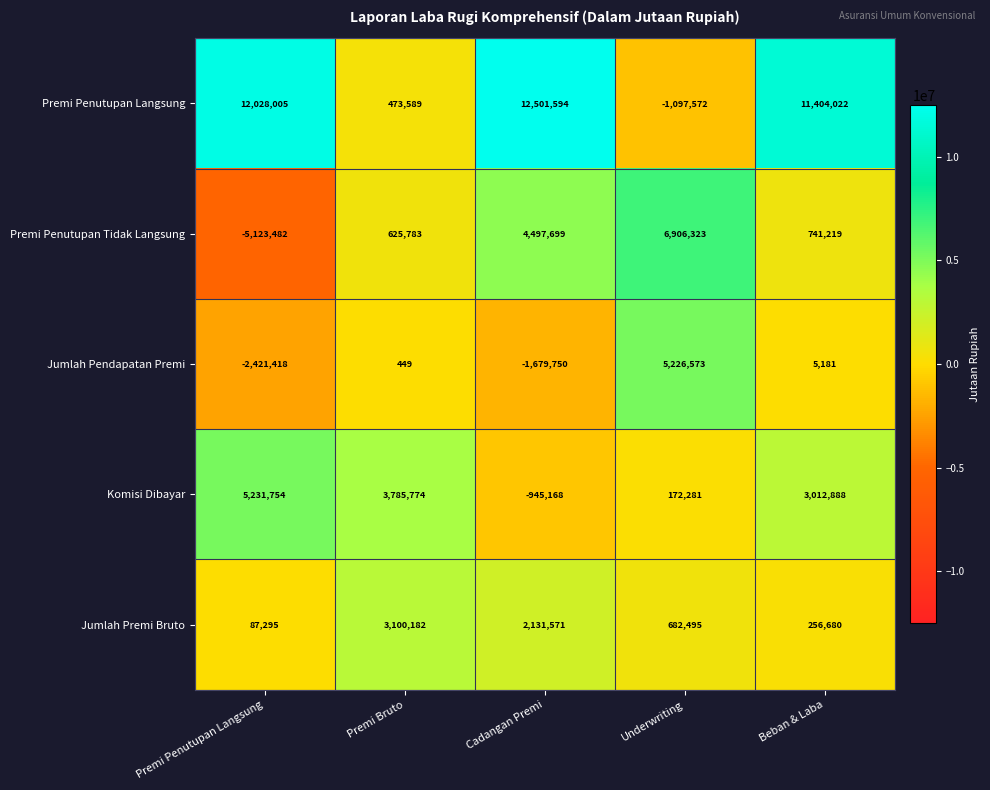

True or false: Komisi Dibayar has a value of 109713 at Underwriting.

False